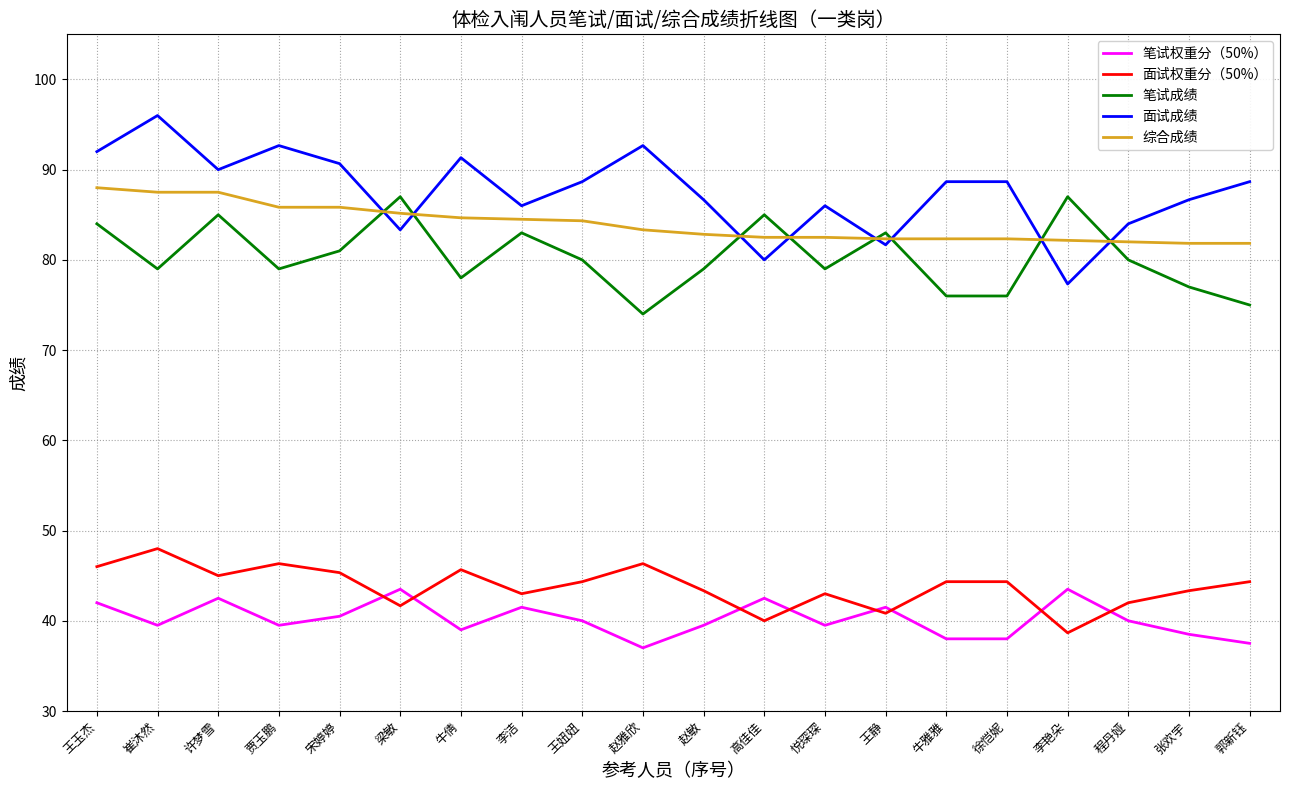

Which series has the widest spread of values?

面试成绩